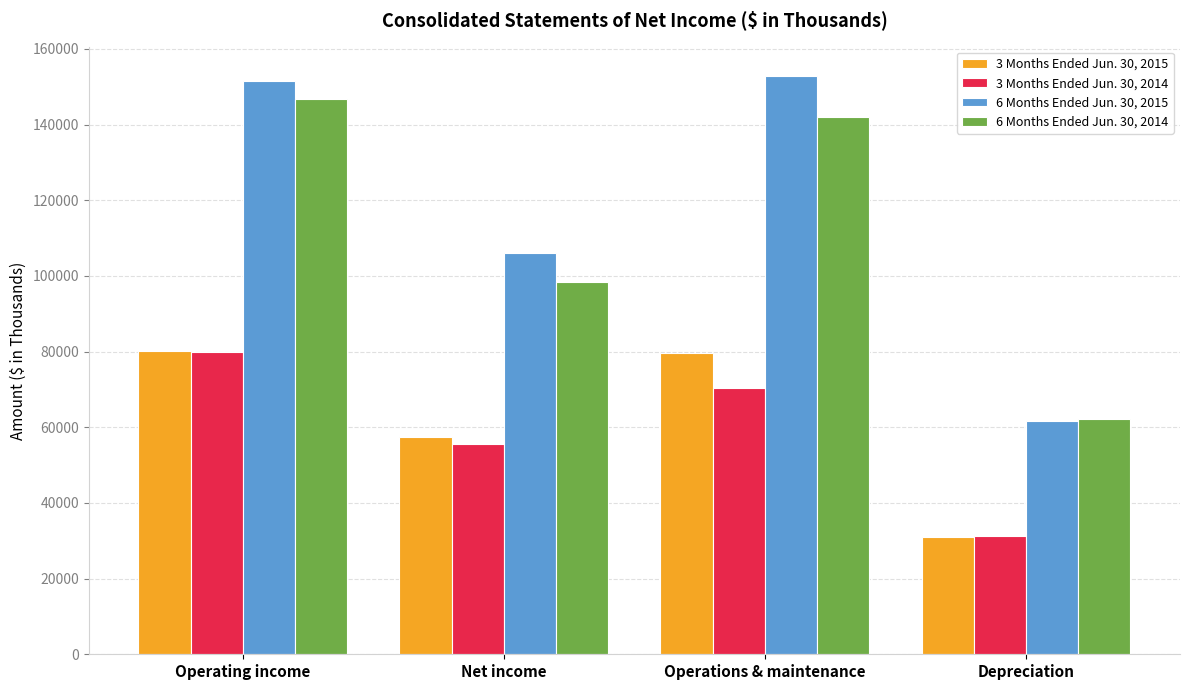

What are all the series names shown in the legend?

3 Months Ended Jun. 30, 2015, 3 Months Ended Jun. 30, 2014, 6 Months Ended Jun. 30, 2015, 6 Months Ended Jun. 30, 2014